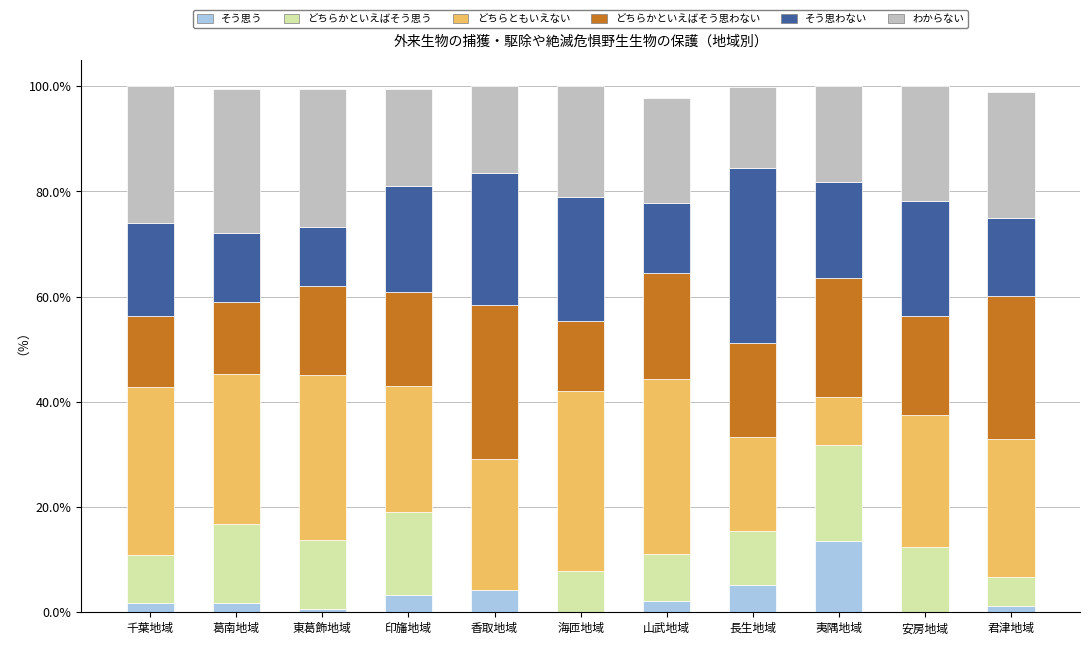

How many distinct data groups are displayed?

6